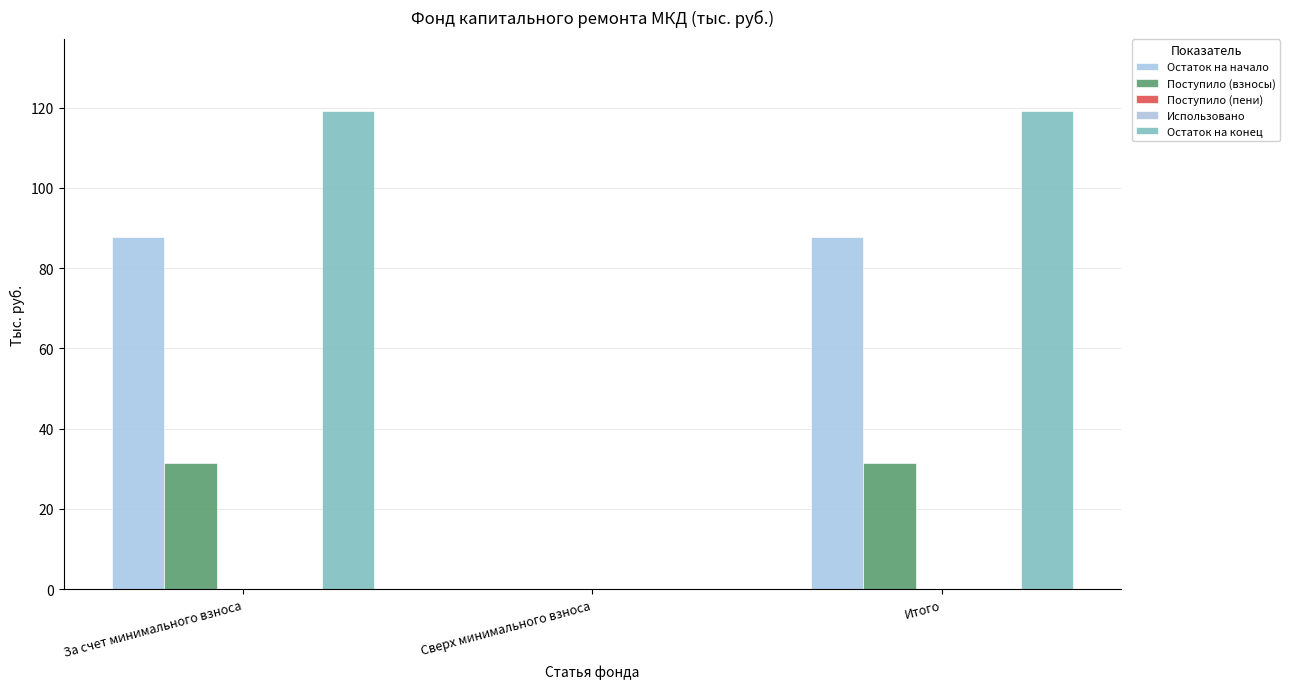

What is the label of the 1st bar from the left?

За счет минимального взноса